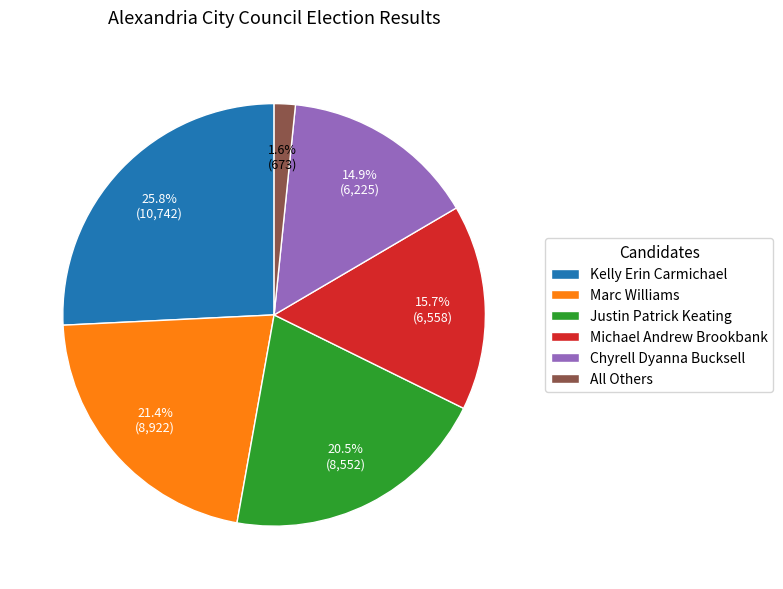

What percentage is NOT represented by All Others?

98.4%